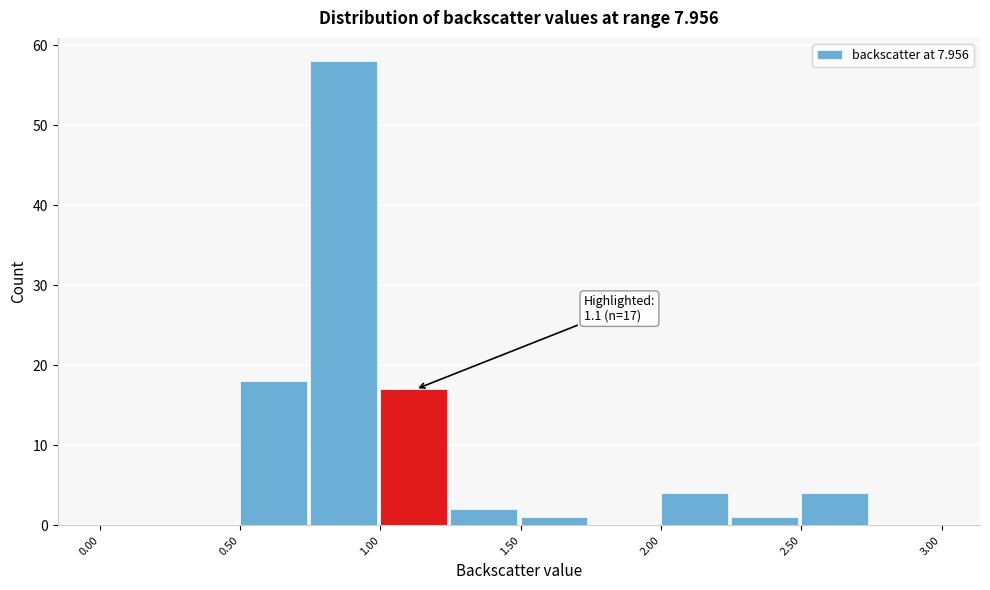

Which range on the x-axis has the tallest bar?

0.75 to 1.00